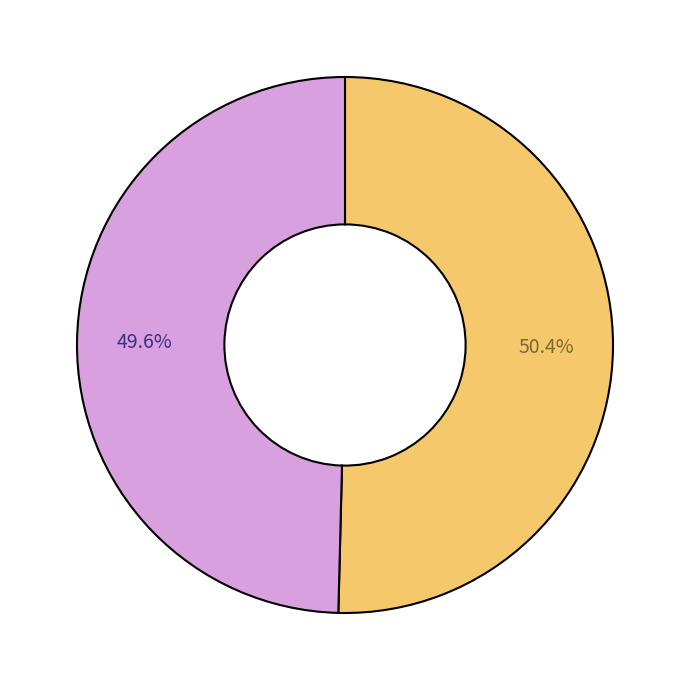

Does any single category account for the majority?

Yes